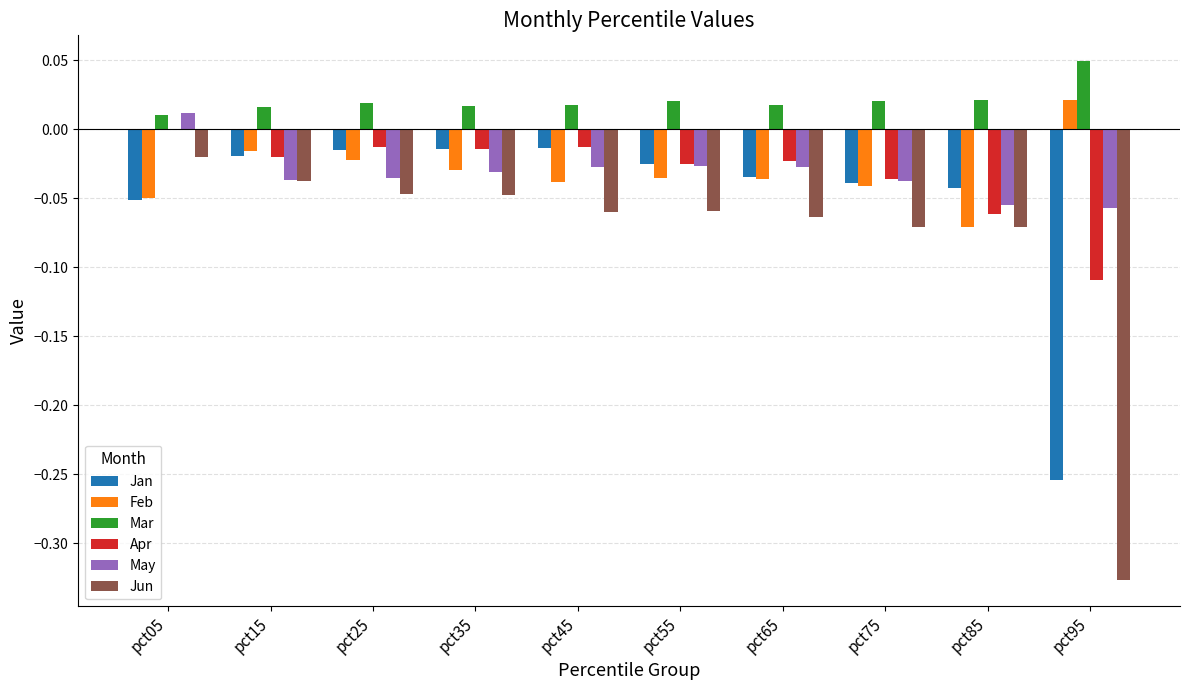

The Mar series shows 0.0 at pct55. True or false?

True